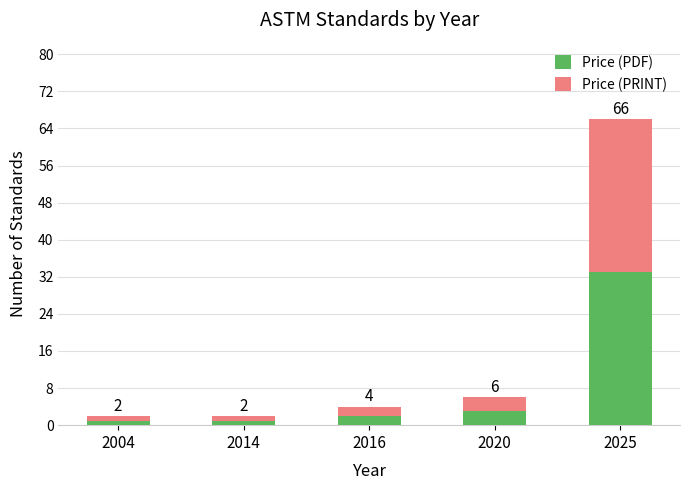

What is the difference between the maximum and minimum values in the Price (PRINT) series?

32